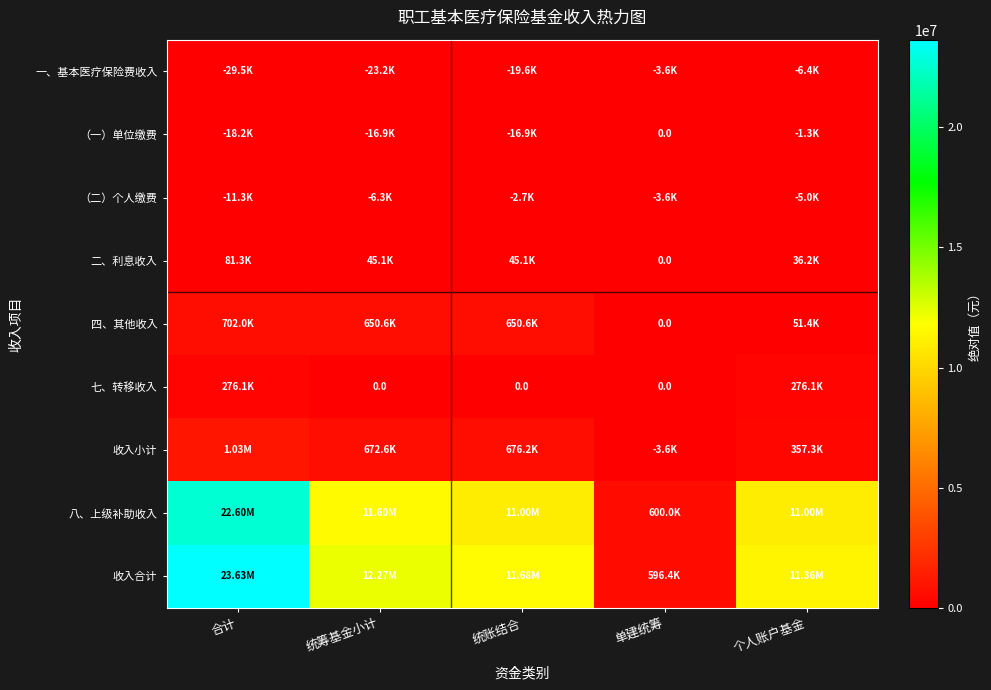

List the series in order of their peak value, highest first.

收入合计, 八、上级补助收入, 收入小计, 四、其他收入, 七、转移收入, 二、利息收入, 一、基本医疗保险费收入, （一）单位缴费, （二）个人缴费